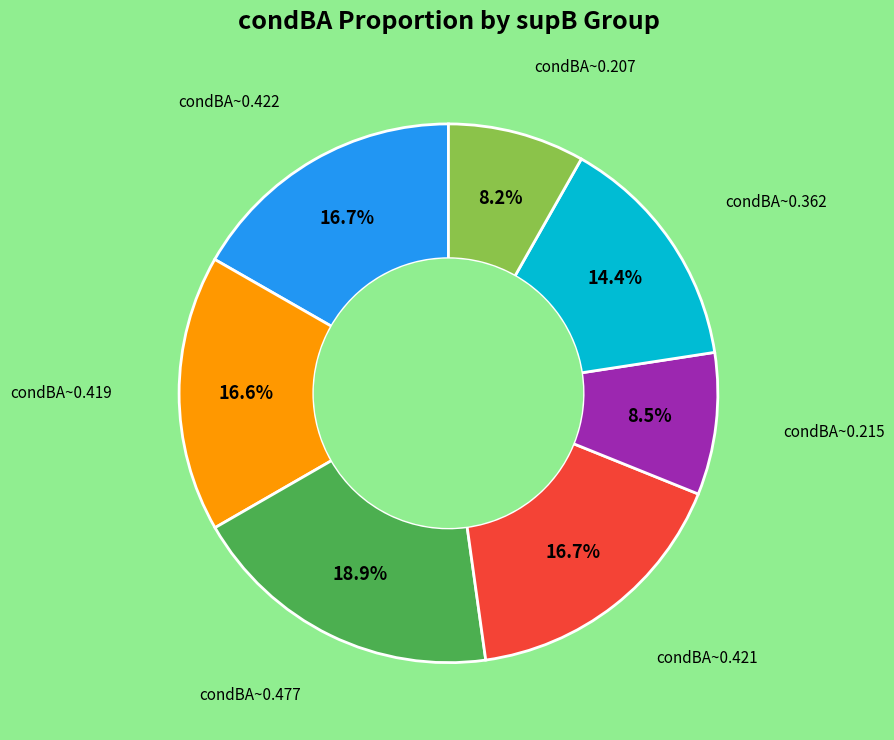

How many slices are in this pie chart?

7